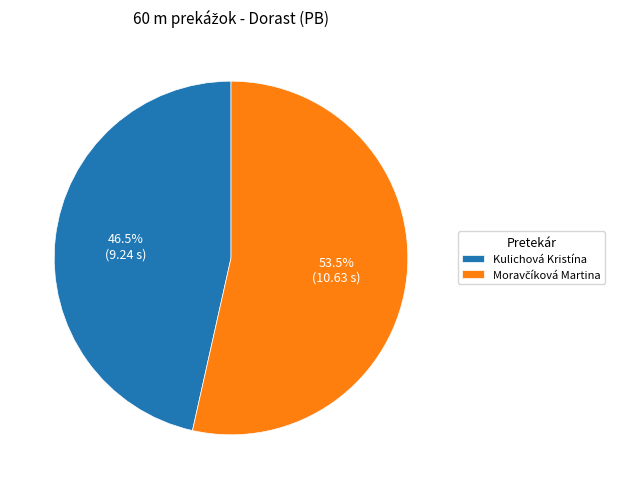

What portion of the pie excludes Kulichová Kristína?

53.5%